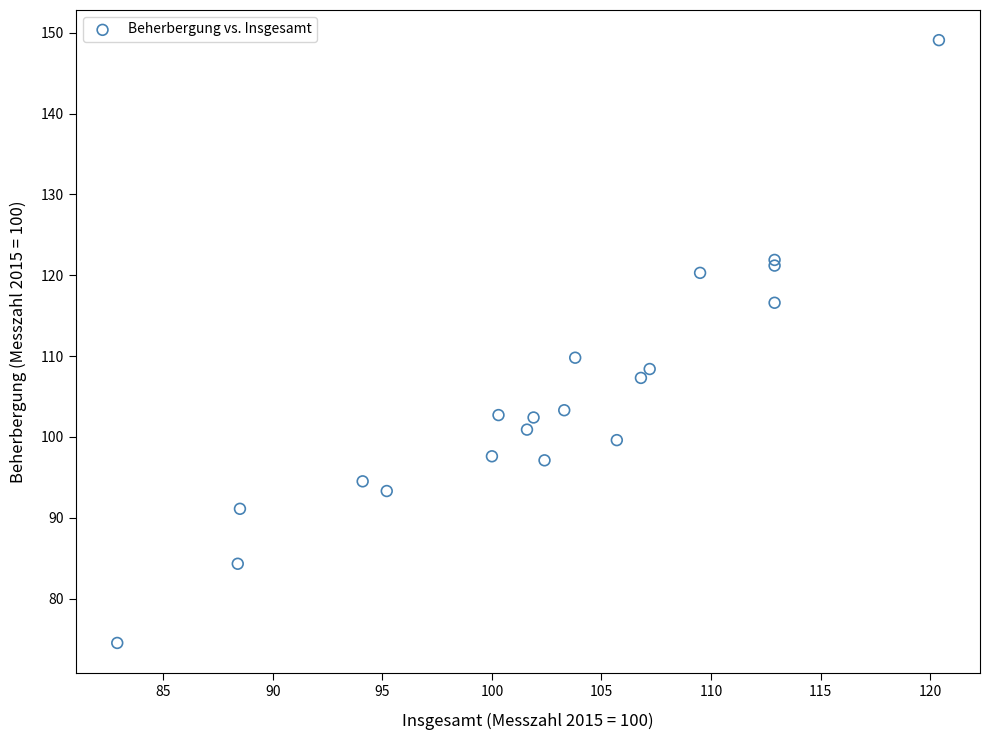

What Y value in the scatter plot is closest to 111?

109.8